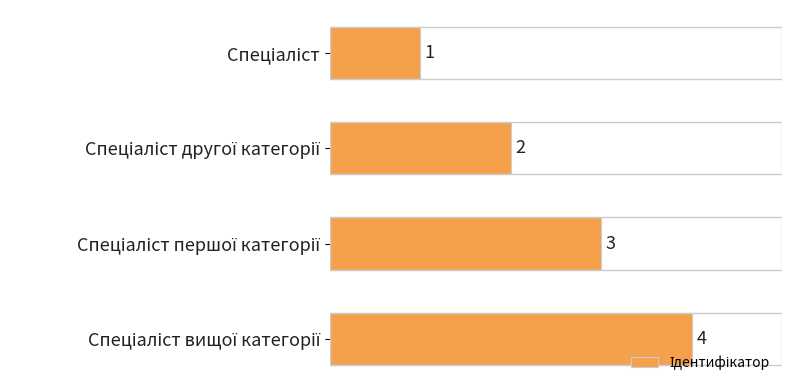

How many values are between 2 and 4?

3